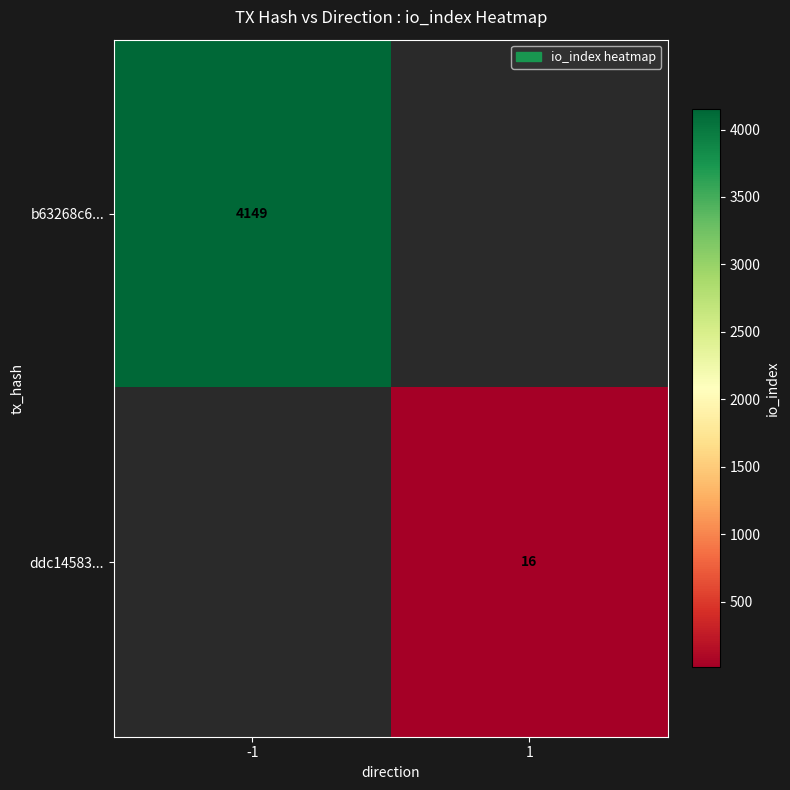

Is the value of b63268c6... at -1 greater than the value of ddc14583... at 1?

Yes